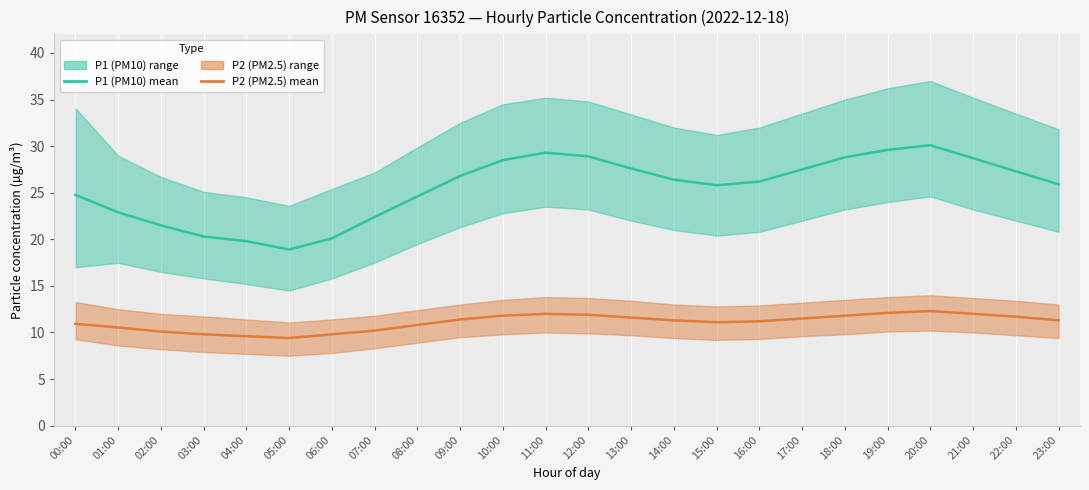

Reading left to right, what are all the values shown in this chart?

P1 (PM10) mean: 24.8	22.9	21.5	20.3	19.8	18.9	20.1	22.4	24.6	26.8	28.5	29.3	28.9	27.6	26.4	25.8	26.2	27.5	28.8	29.6	30.1	28.7	27.3	25.9
P2 (PM2.5) mean: 10.9	10.5	10.1	9.8	9.6	9.4	9.8	10.2	10.8	11.4	11.8	12.0	11.9	11.6	11.3	11.1	11.2	11.5	11.8	12.1	12.3	12.0	11.7	11.3